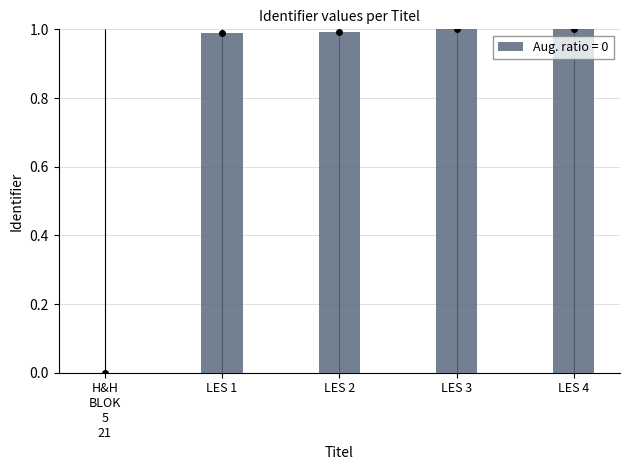

Where is the data nearest to the value 0?

H&H BLOK 5 21